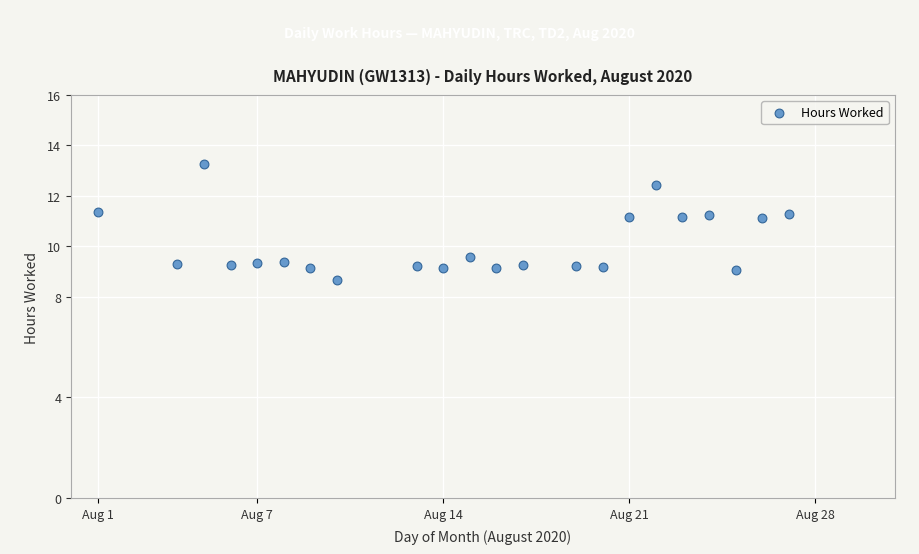

What Y value in the scatter plot is closest to 10?

9.6